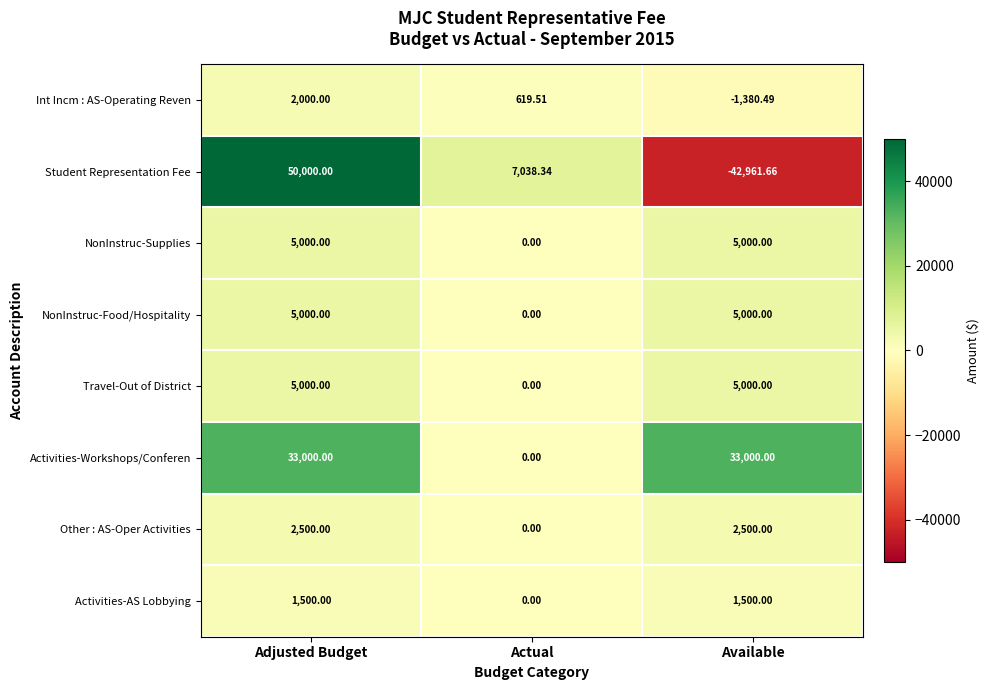

What is the difference between the highest and lowest values at Adjusted Budget?

48500.0